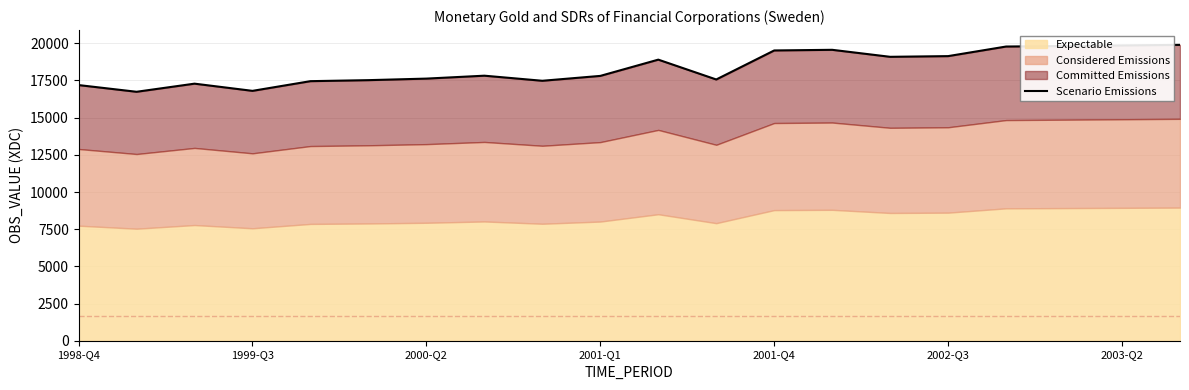

Rank the categories by value from highest to lowest.

19, 18, 17, 16, 13, 12, 15, 14, 10, 7, 9, 2003-Q2, 11, 2002-Q3, 8, 2001-Q4, 2000-Q2, 1998-Q4, 2001-Q1, 1999-Q3